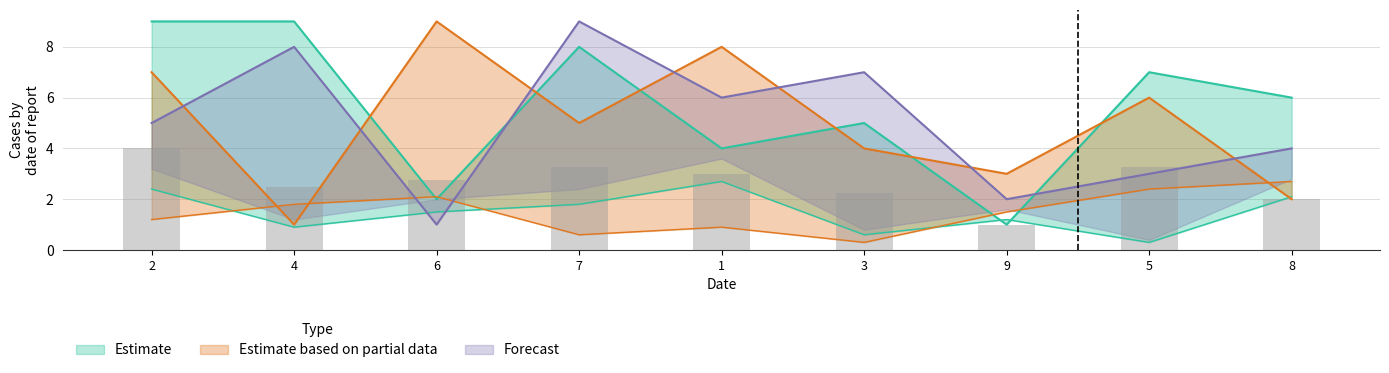

Count the number of categories in the chart.

9